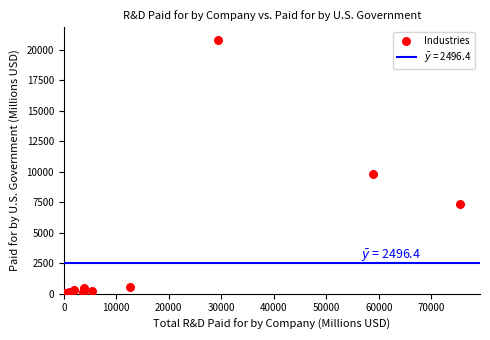

What Y value in the scatter plot is closest to 10406?

9841